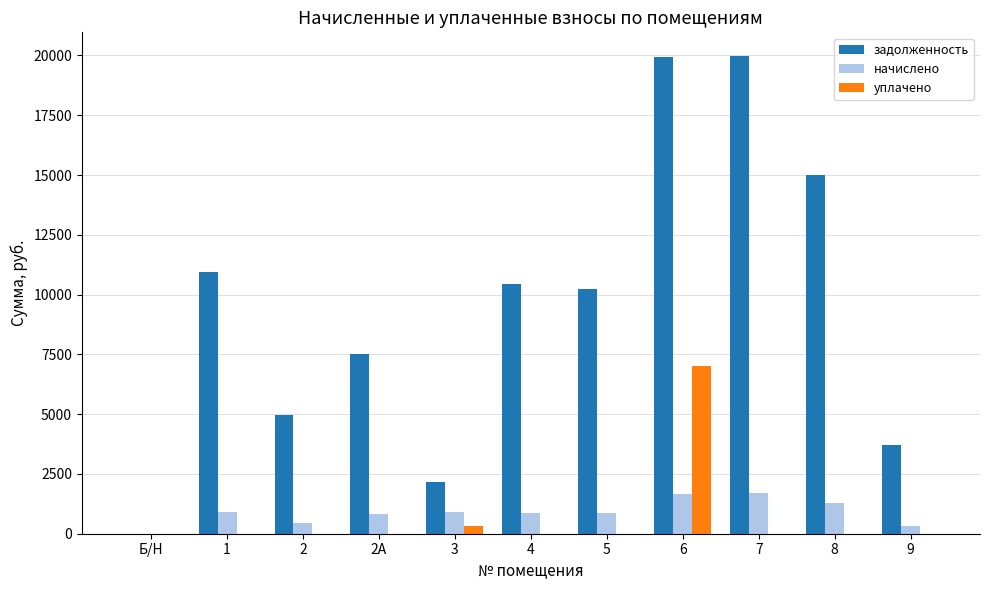

Which series has the largest total across all categories?

задолженность